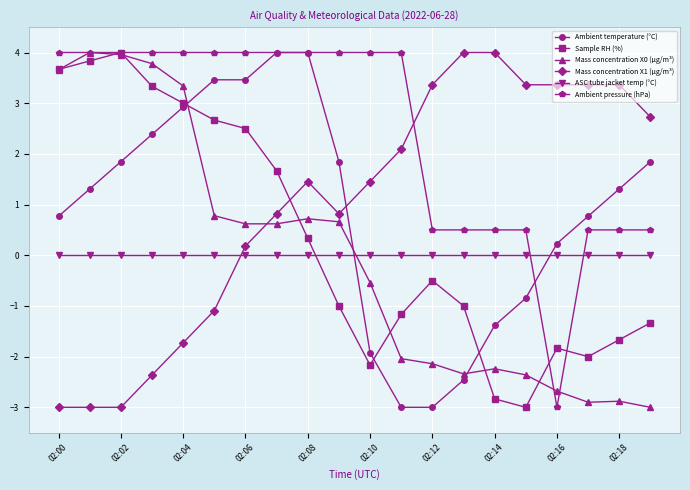

Which series ends up on top after the final intersection of ASC tube jacket temp (°C) and Mass concentration X0 (μg/m³)?

ASC tube jacket temp (°C)